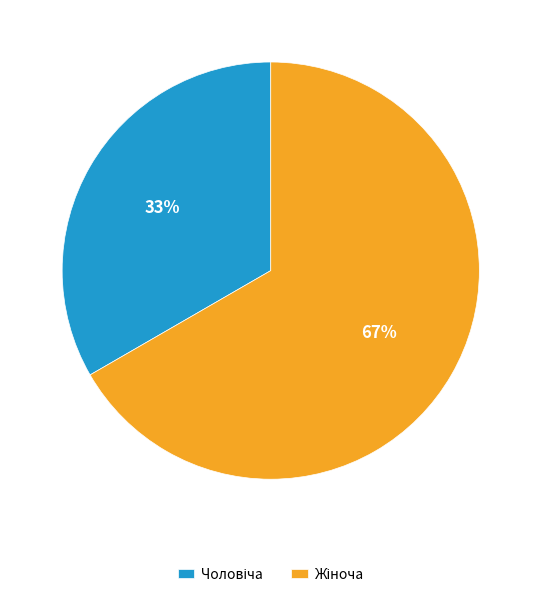

To the nearest percent, what is the average slice percentage?

50%